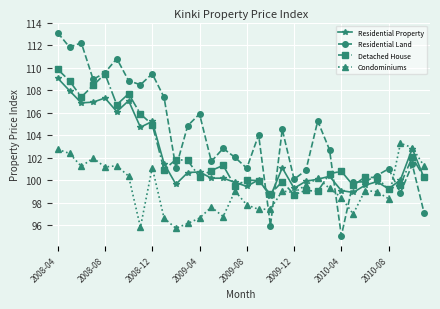

What is the value of the Residential Land point at the 24th from the left?

102.7